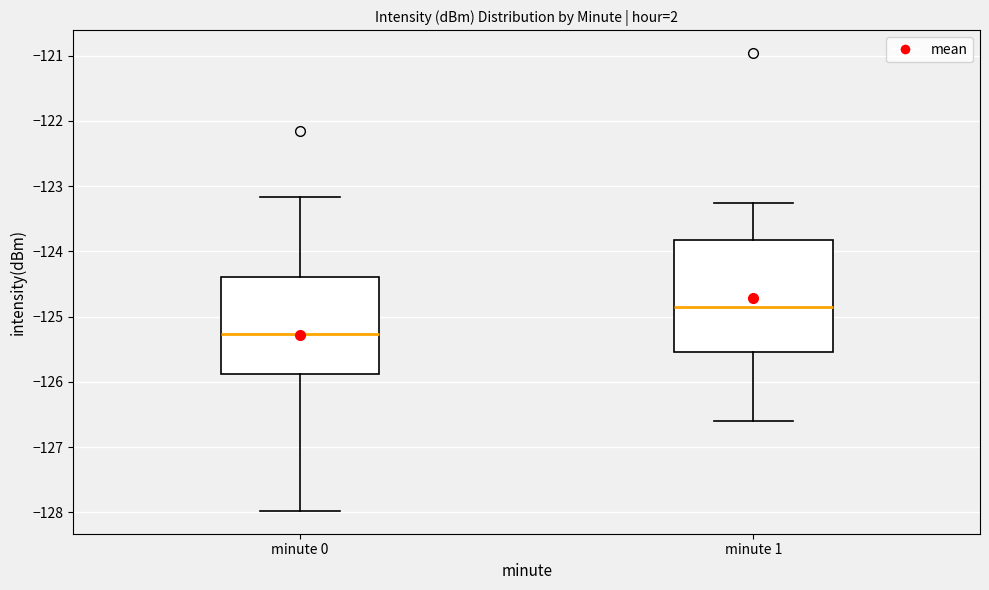

Which box has the lowest median line?

minute 0